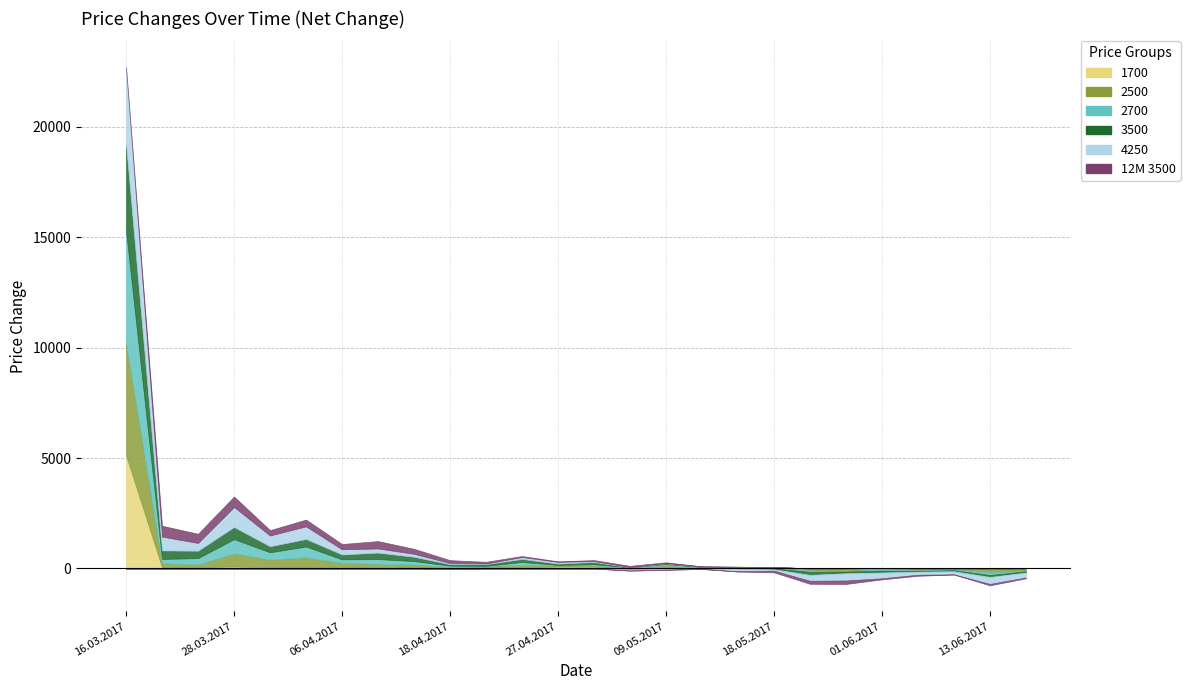

Is it true that 1700 equals 88 at 28.03.2017?

True